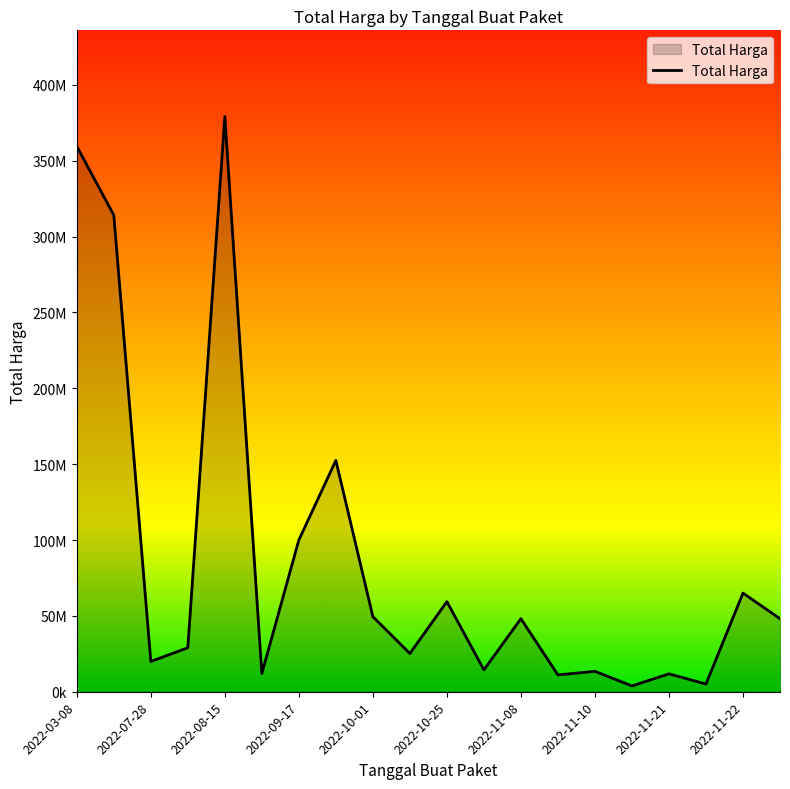

What is the average value?

86055839